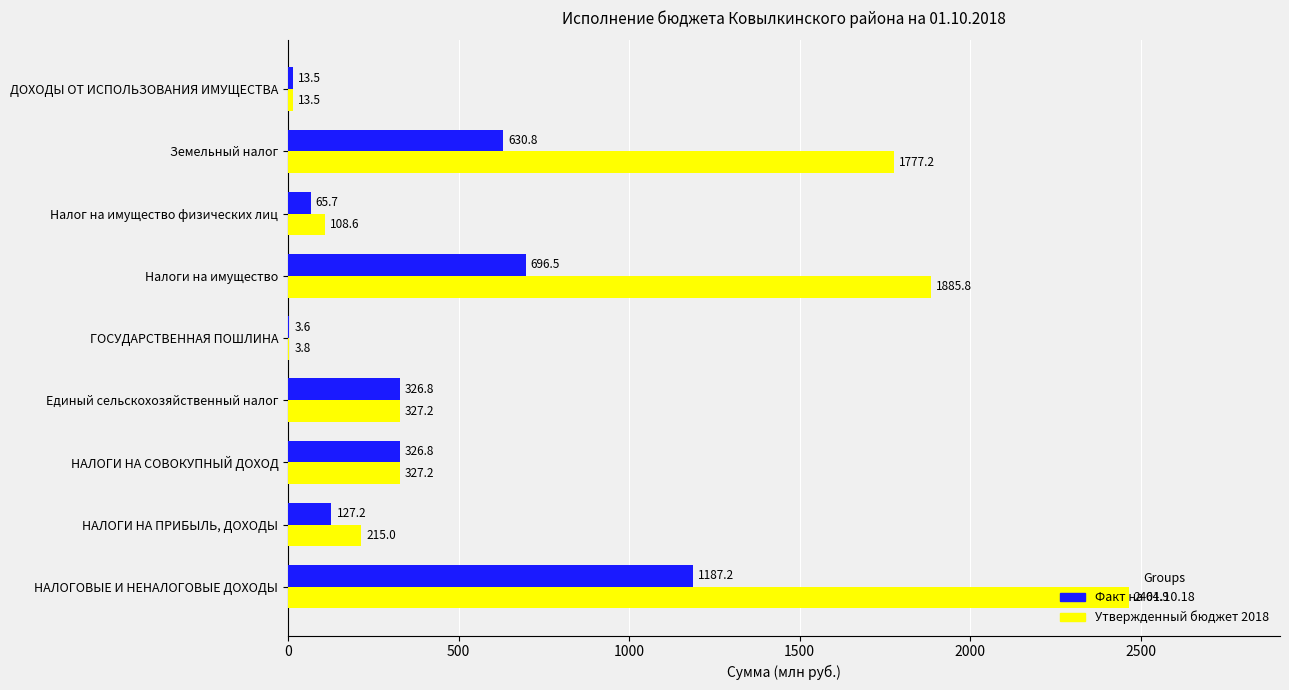

What is the maximum value shown in the chart?

2464.9